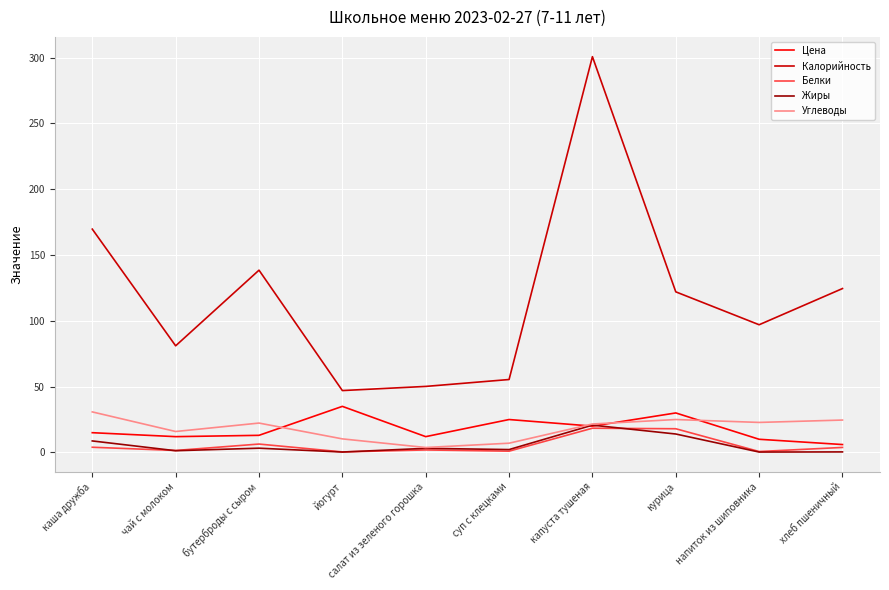

Which category has the highest value in the Жиры series?

капуста тушеная